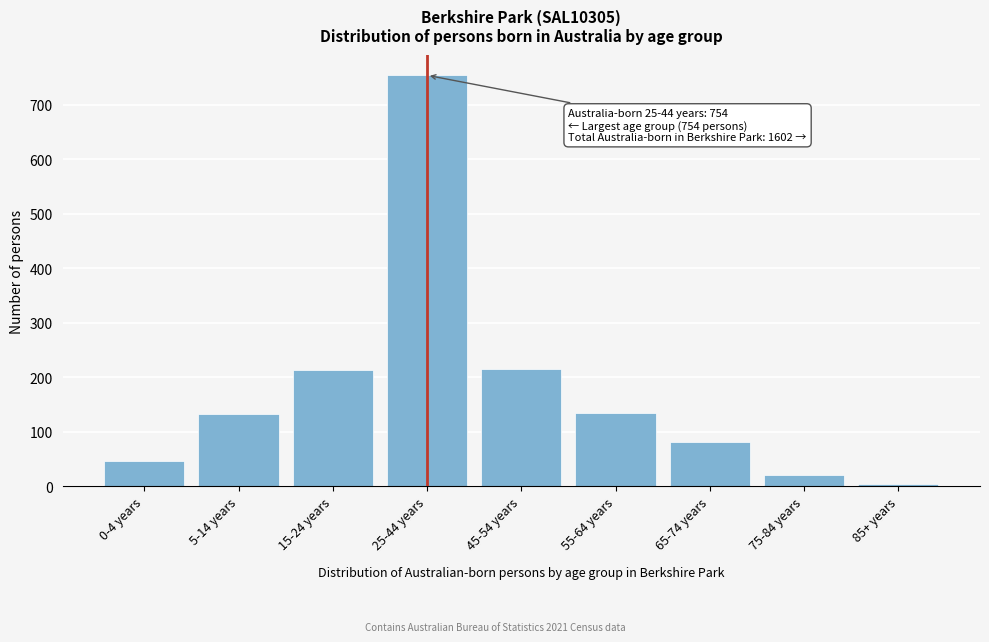

What is the maximum value shown in the chart?

754